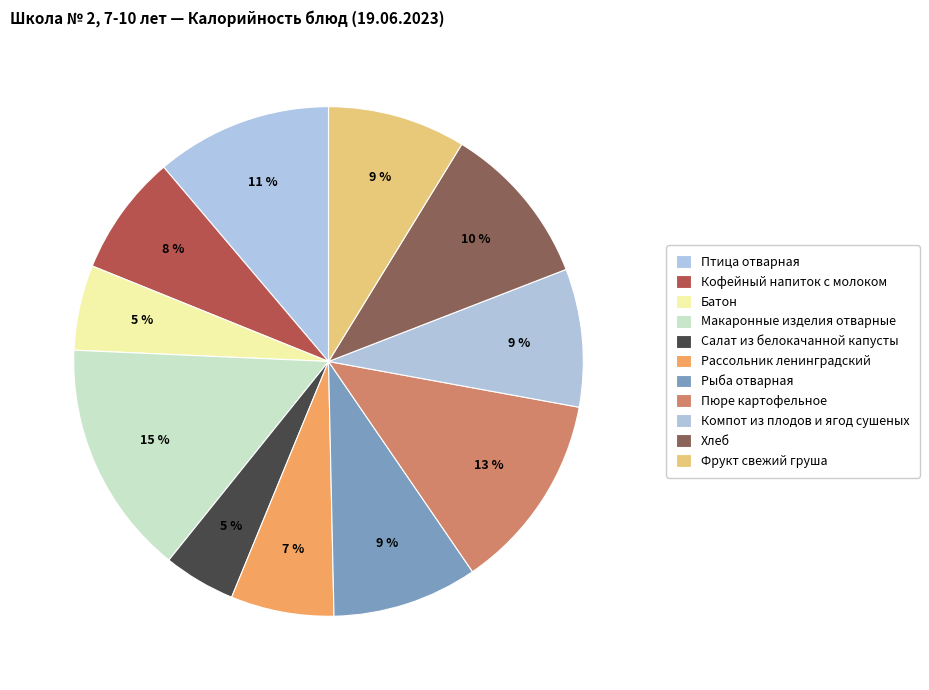

To the nearest percent, what is the difference between the largest and smallest slice percentages?

10%